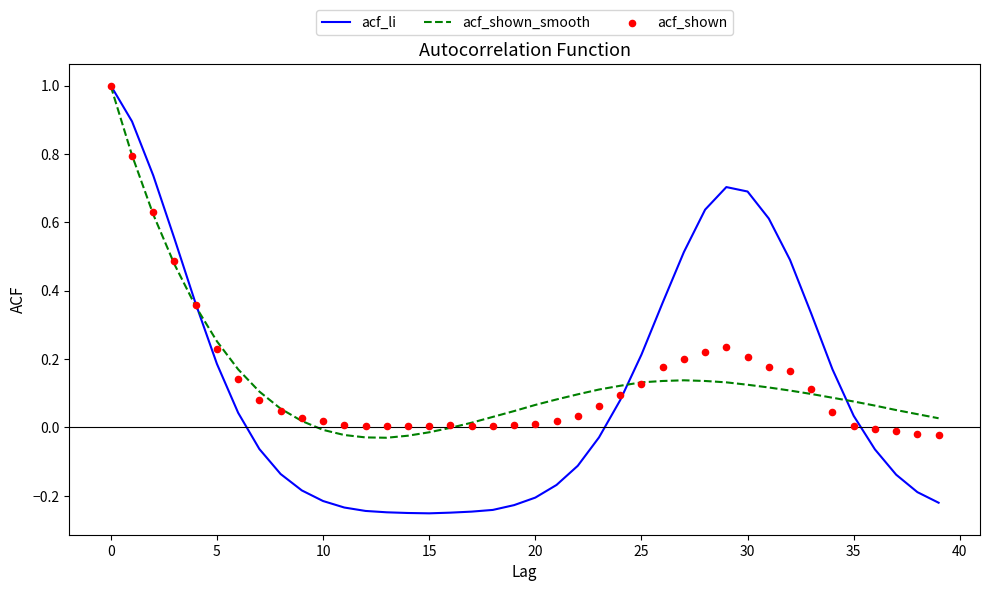

At how many categories does at least one series exceed 0?

40